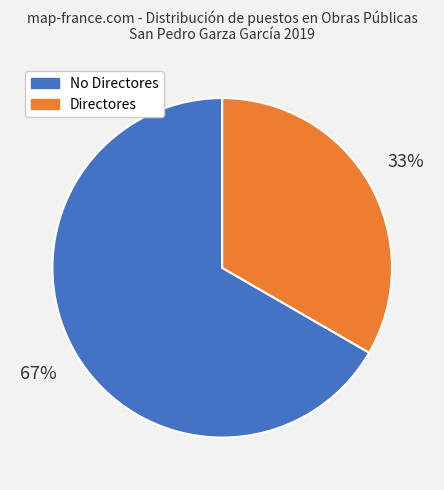

To the nearest percent, what is the average slice percentage?

50%